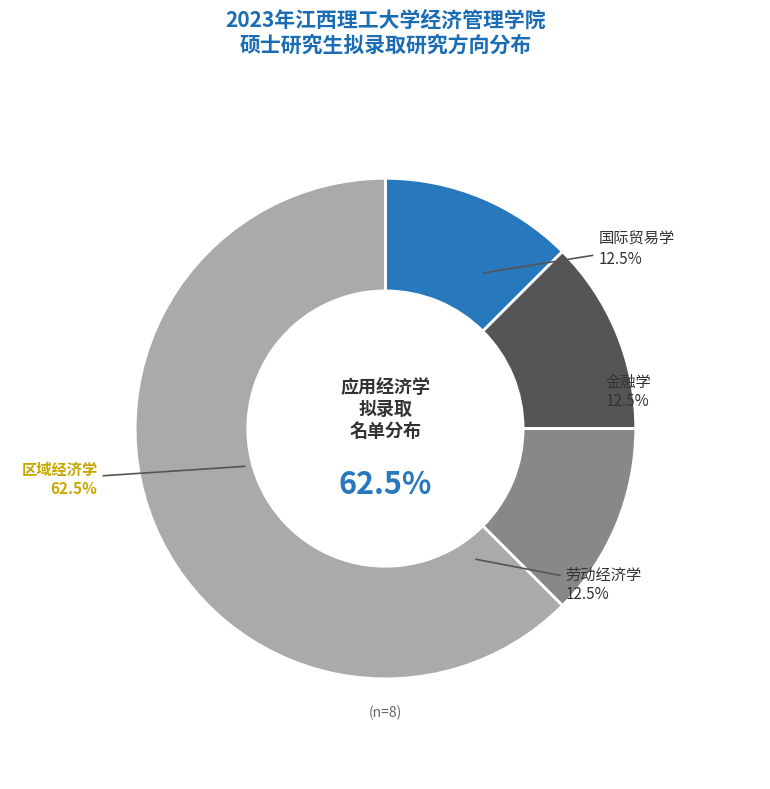

To the nearest percent, what is the difference between the largest and smallest slice percentages?

50%